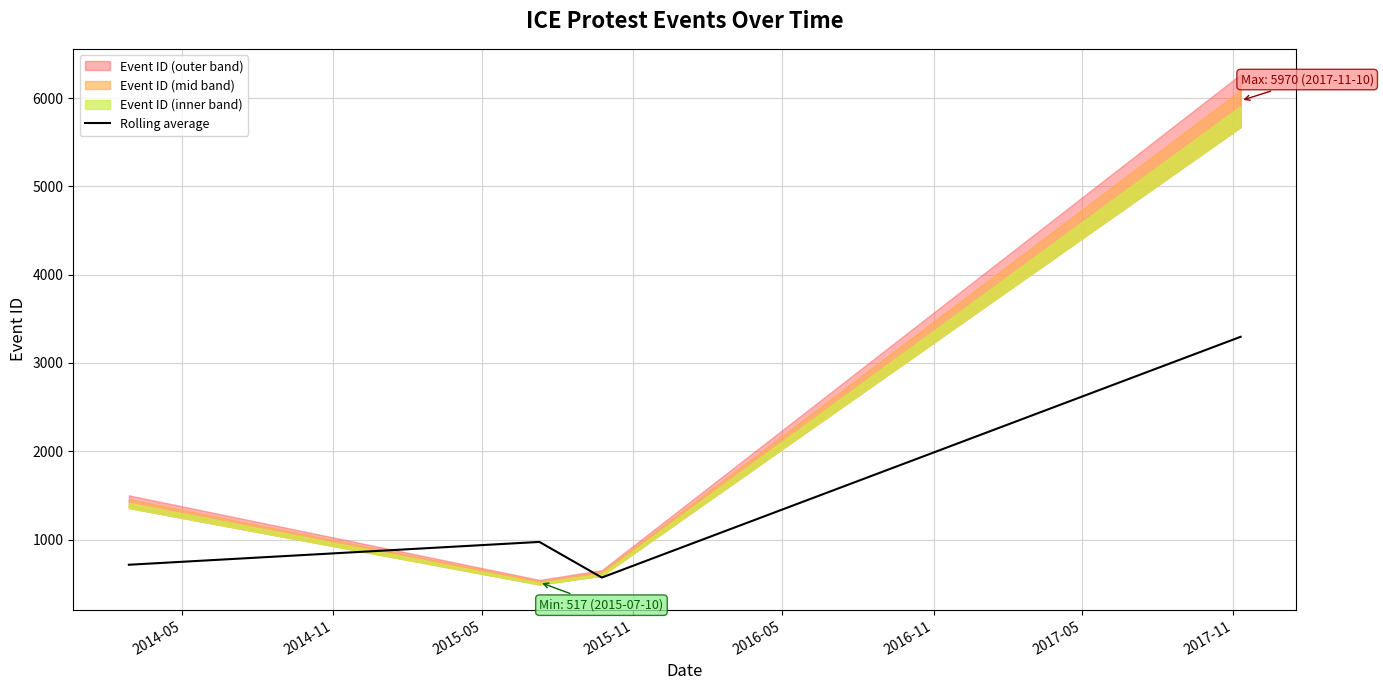

How many interior local peaks does the Rolling average series have?

1